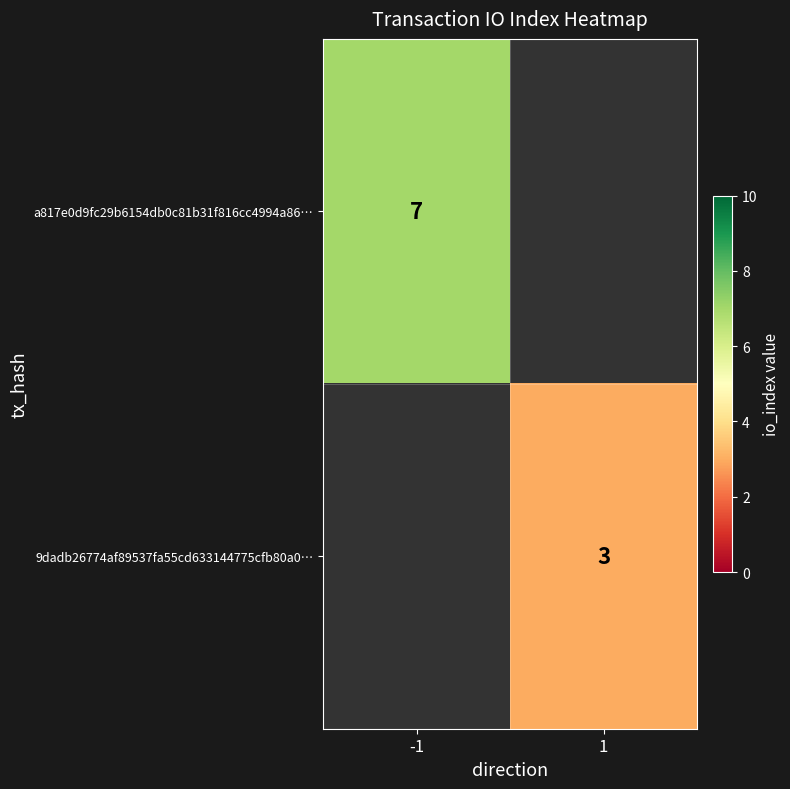

The value of a817e0d9fc29b6154db0c81b31f816cc4994a86… at -1 is 4. True or false?

False